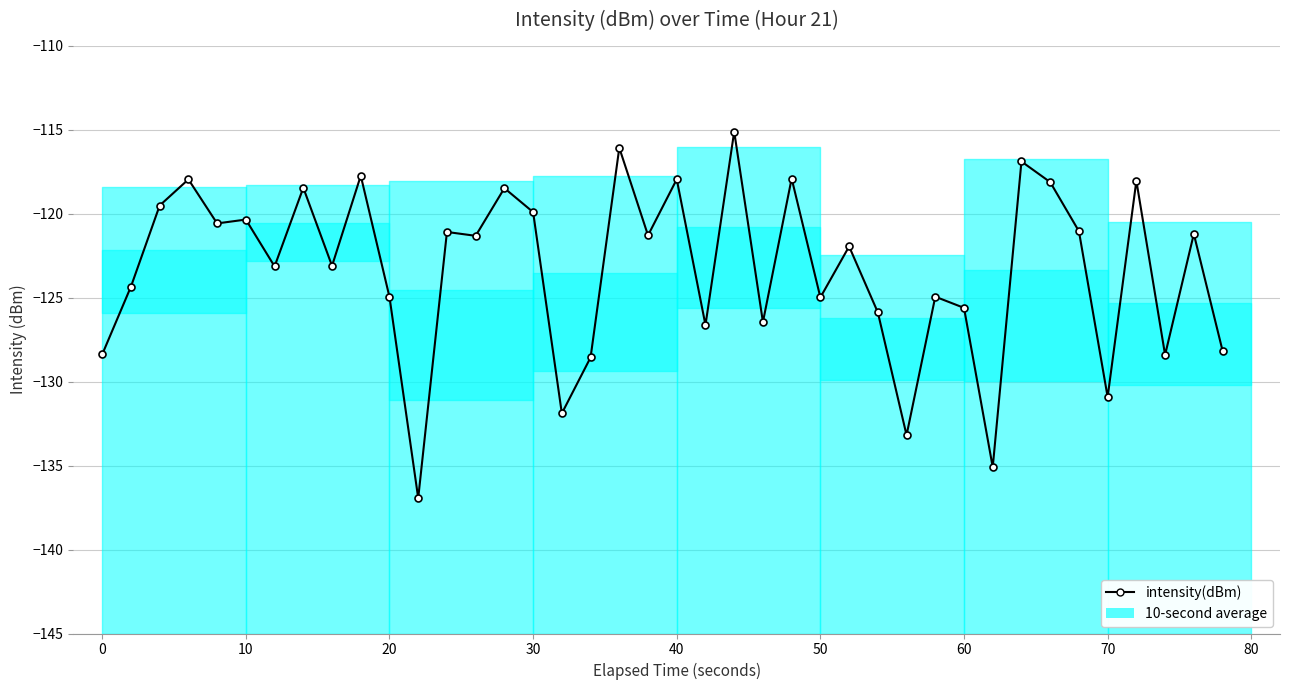

What is the sum of all values?

-4932.8